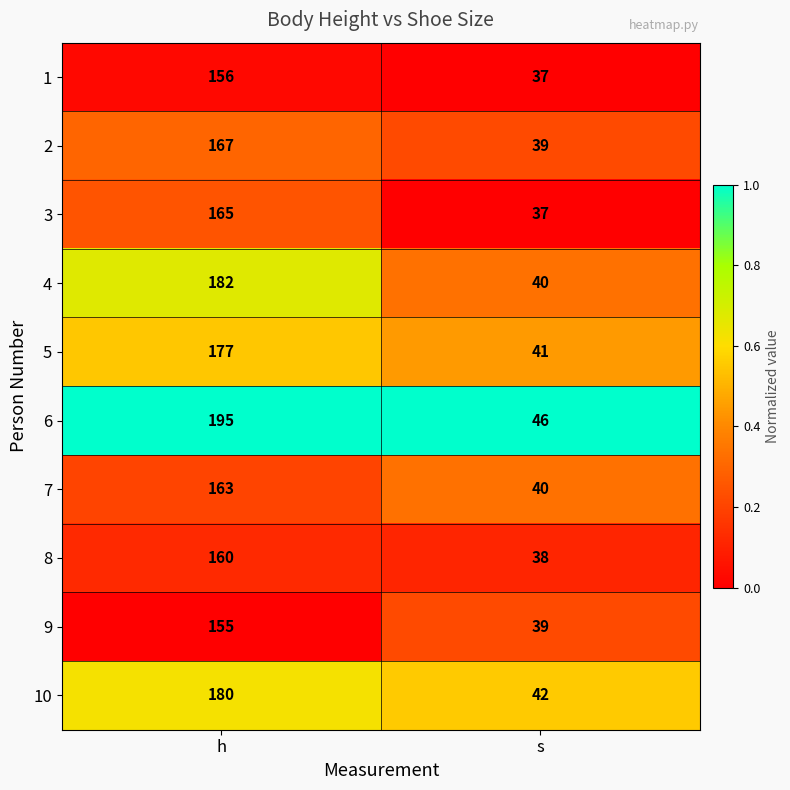

Which series has the largest range (max minus min)?

6